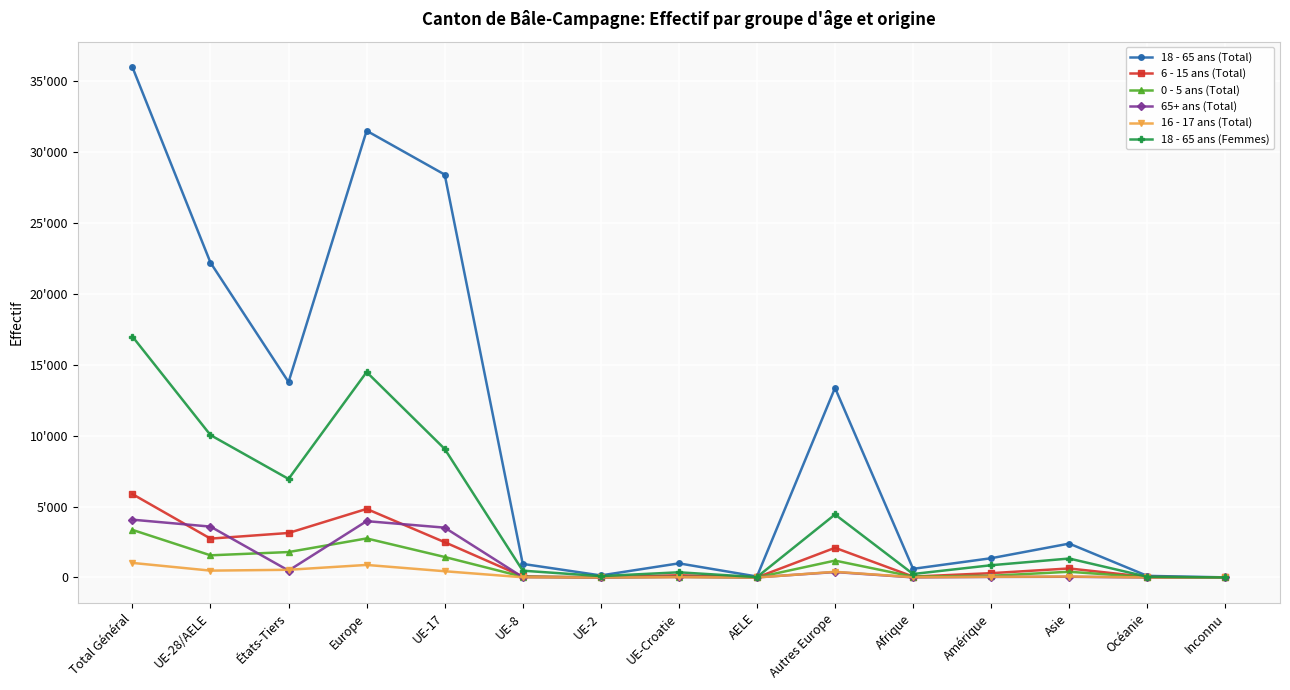

What is the label of the 2nd point from the right?

Océanie